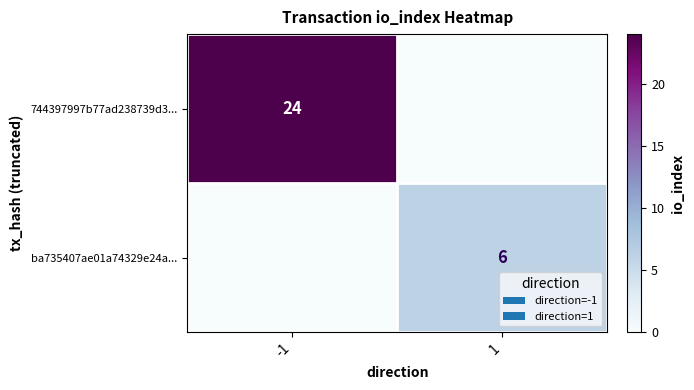

What is the total value across all series at -1?

24